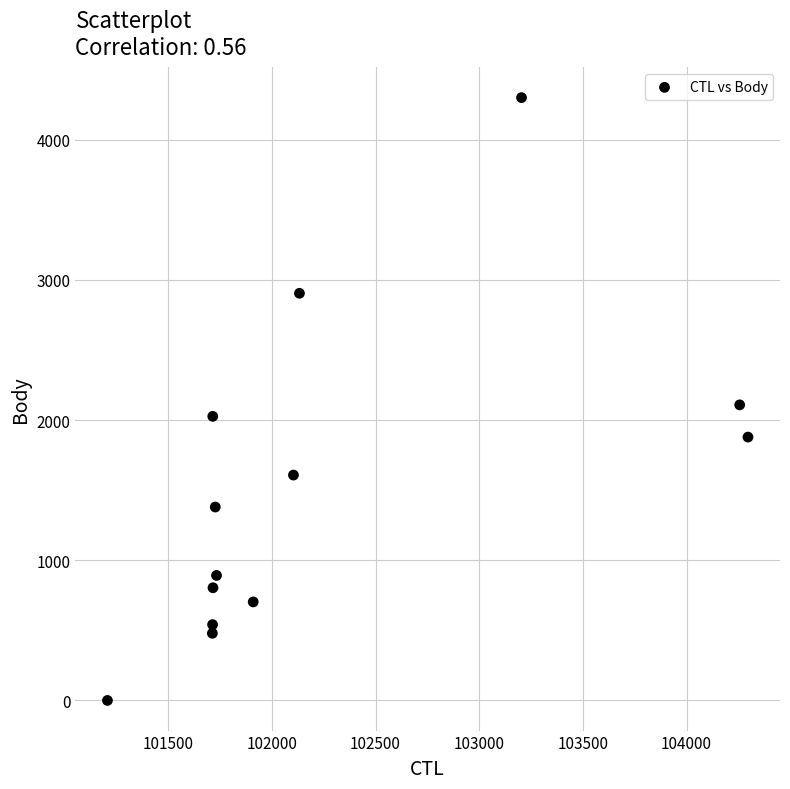

What is the range of X values (max minus min)?

3089